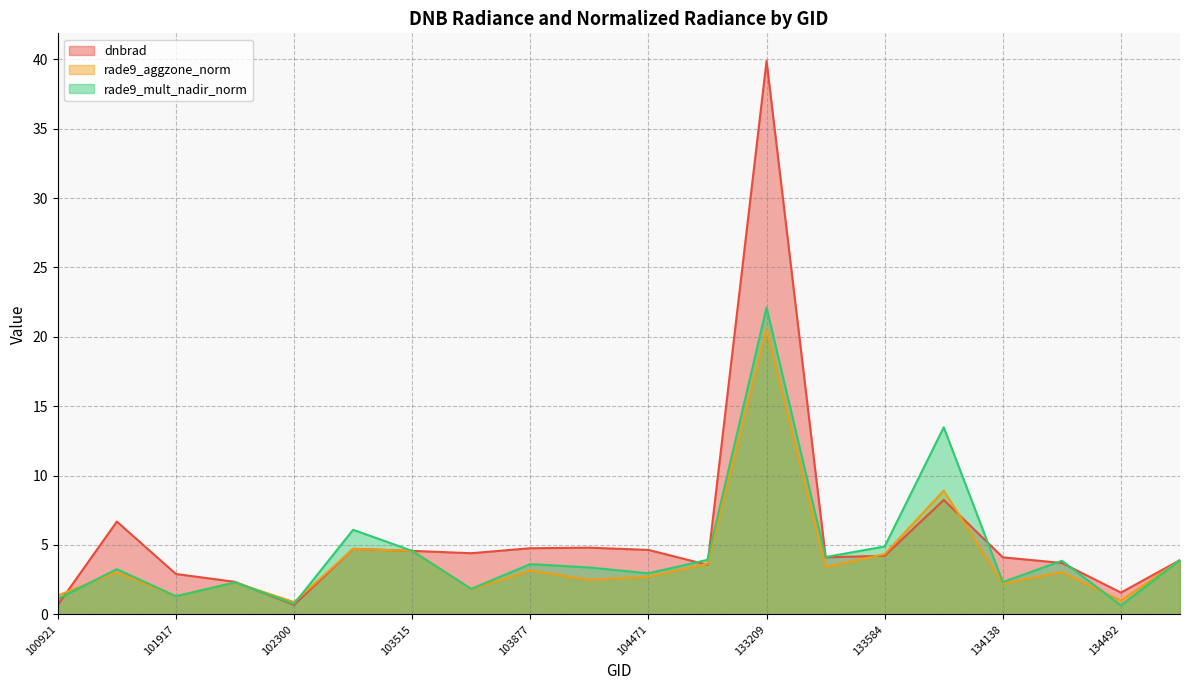

What is the maximum value for dnbrad?

39.9